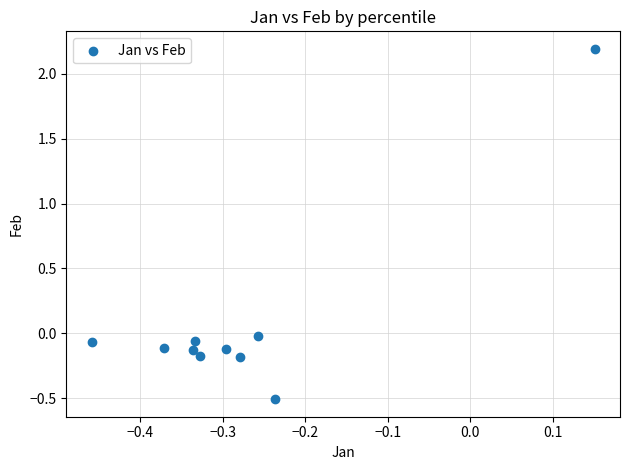

What is the average X value?

-0.3